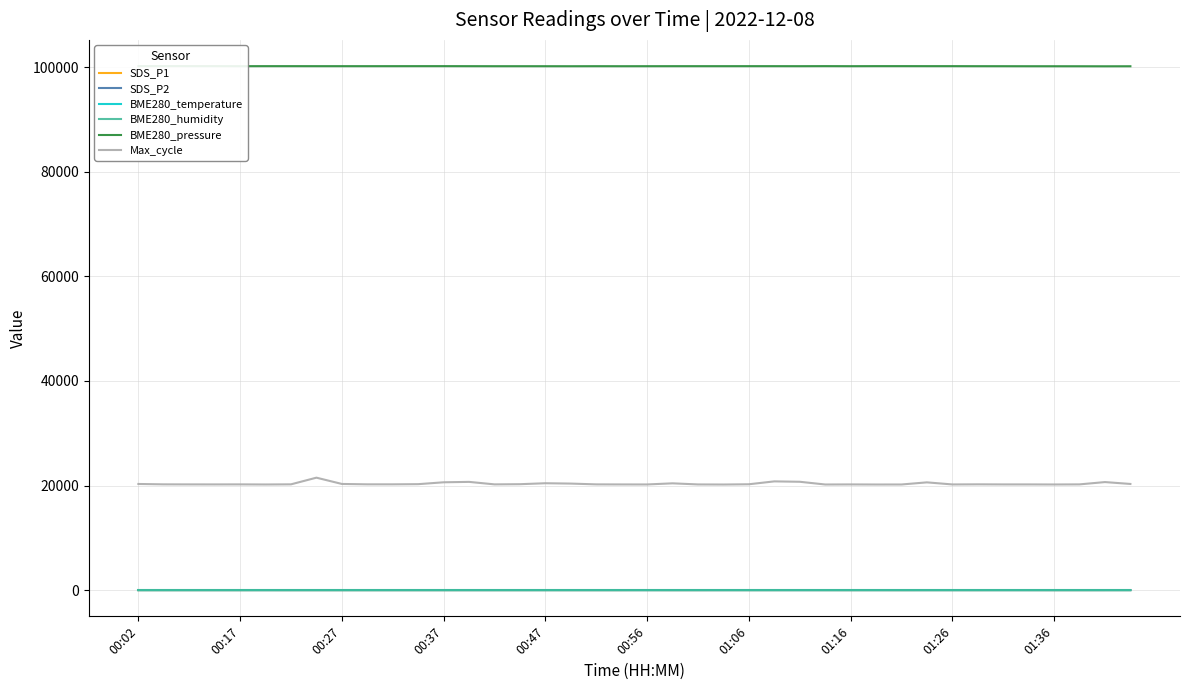

Which series has the largest total across all categories?

BME280_pressure